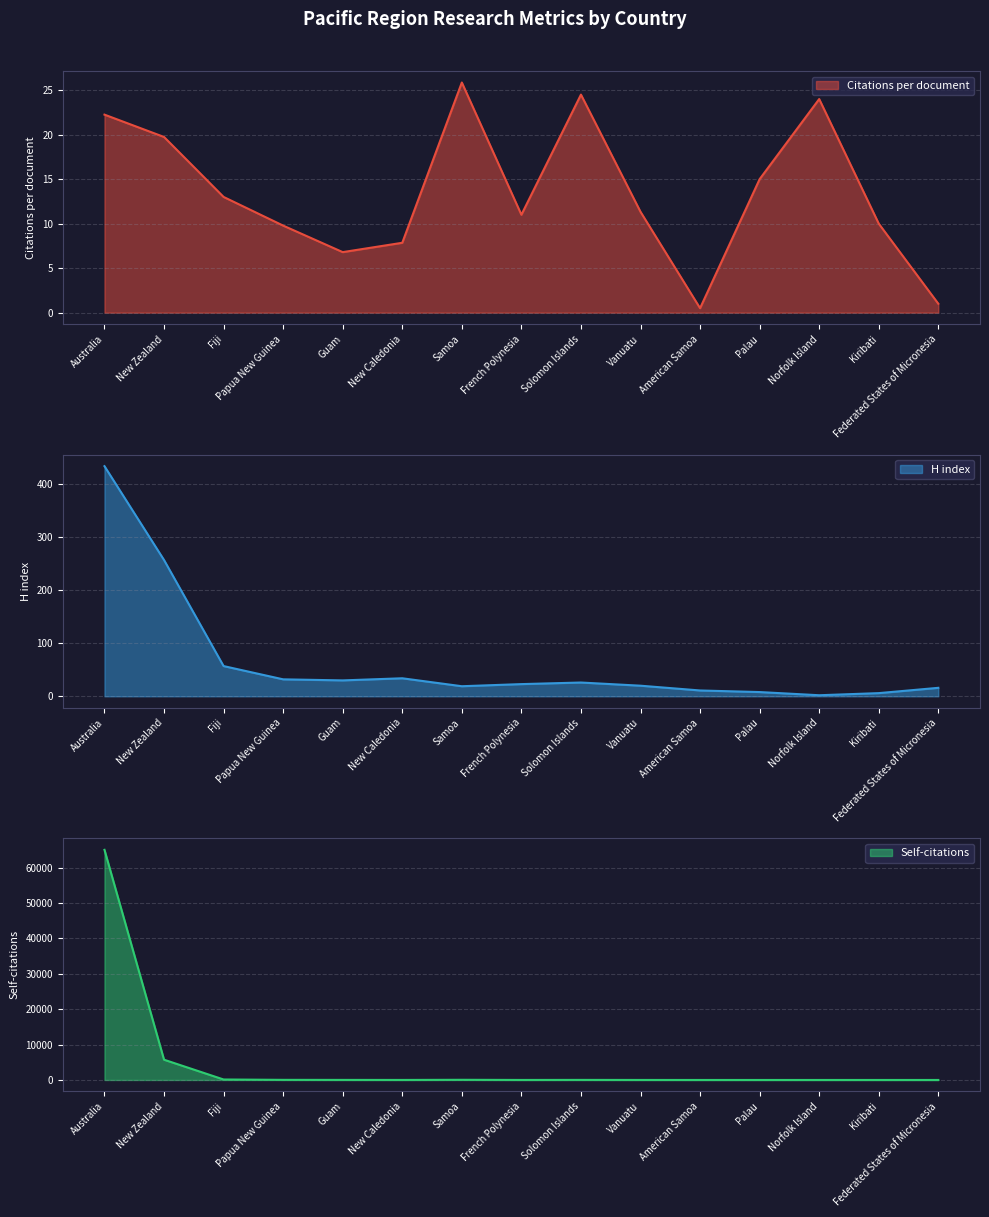

Where is the first local minimum for H index?

Guam